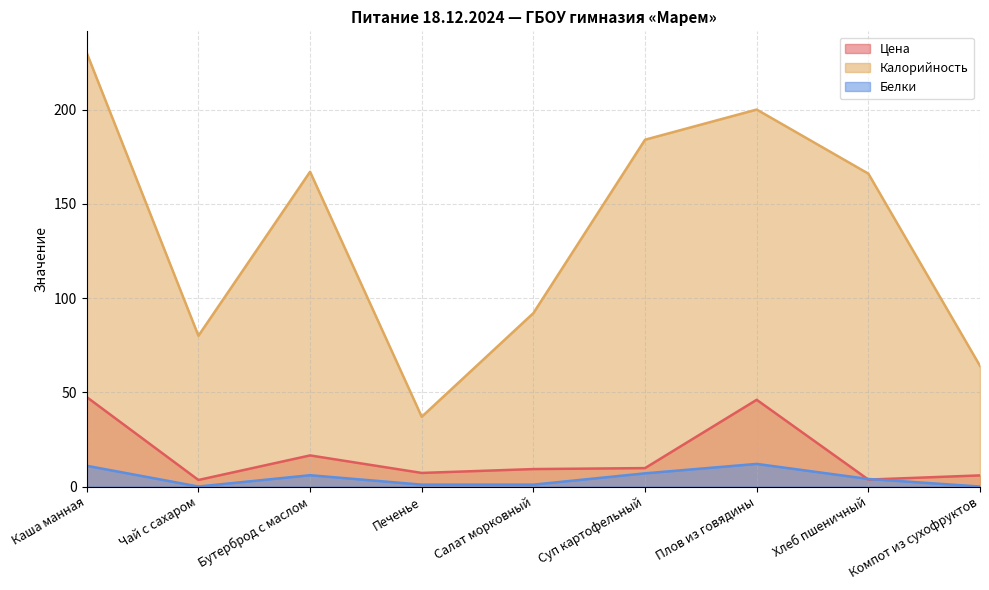

Is it true that Белки equals 10.0 at Суп картофельный?

False